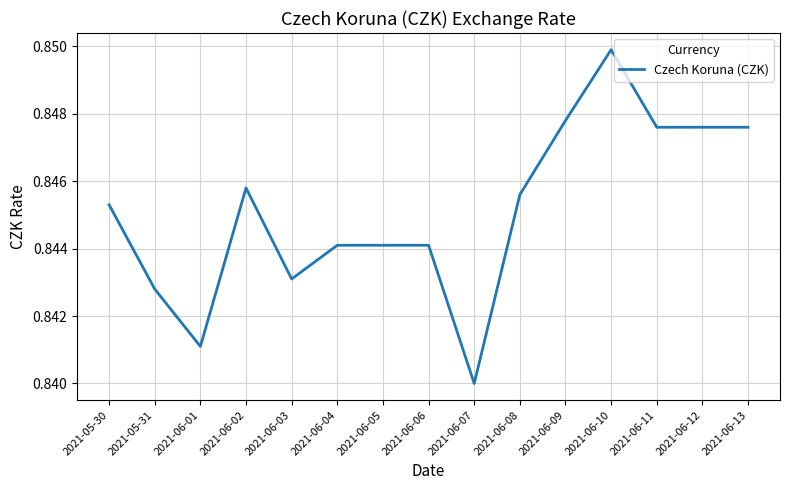

What position from the left is 2021-06-08?

10